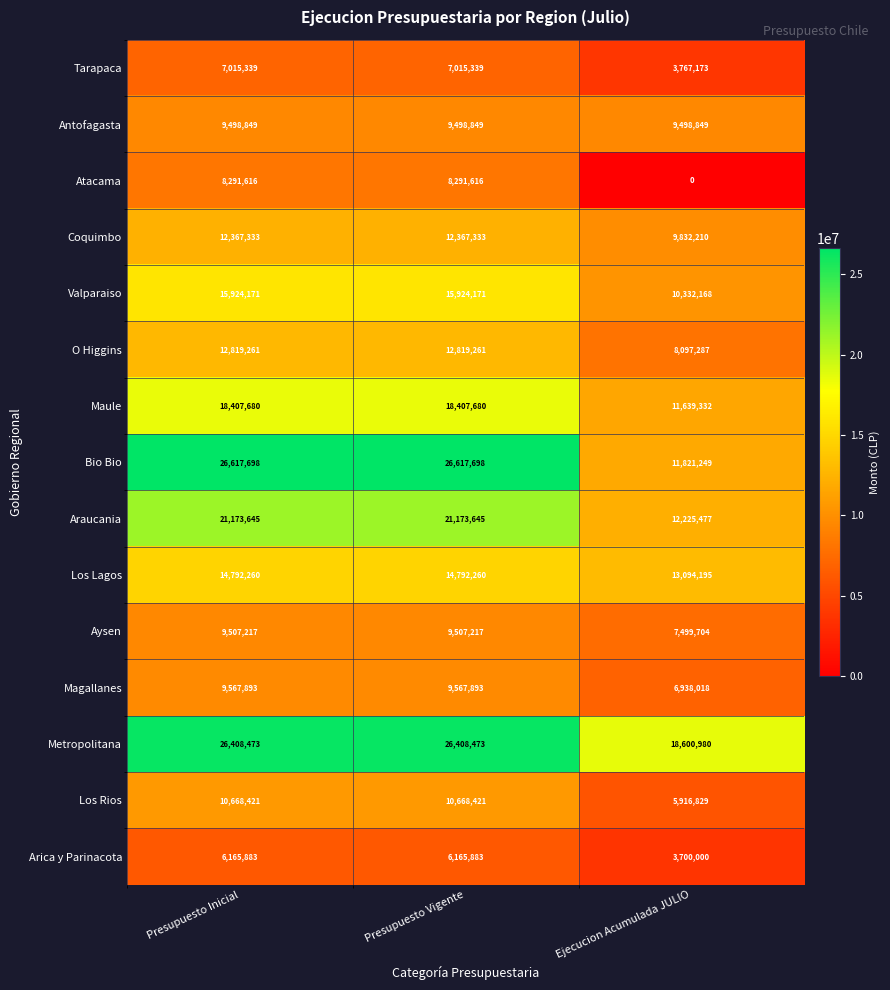

What is the difference between the maximum and minimum values in the Tarapaca series?

3248166